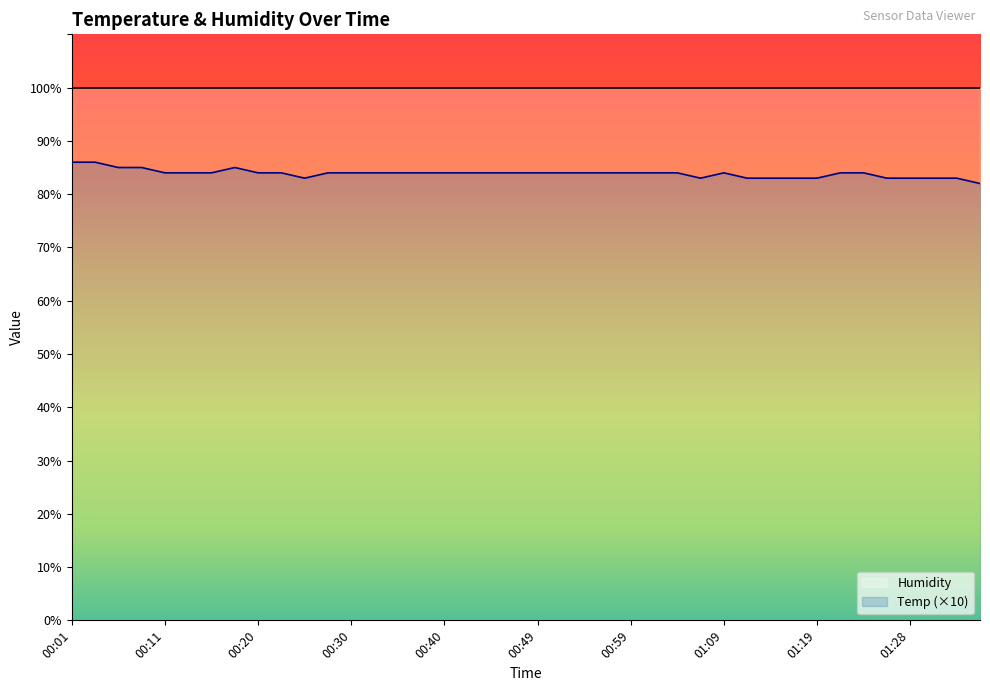

At which category does the chart reach its minimum across all series?

01:36